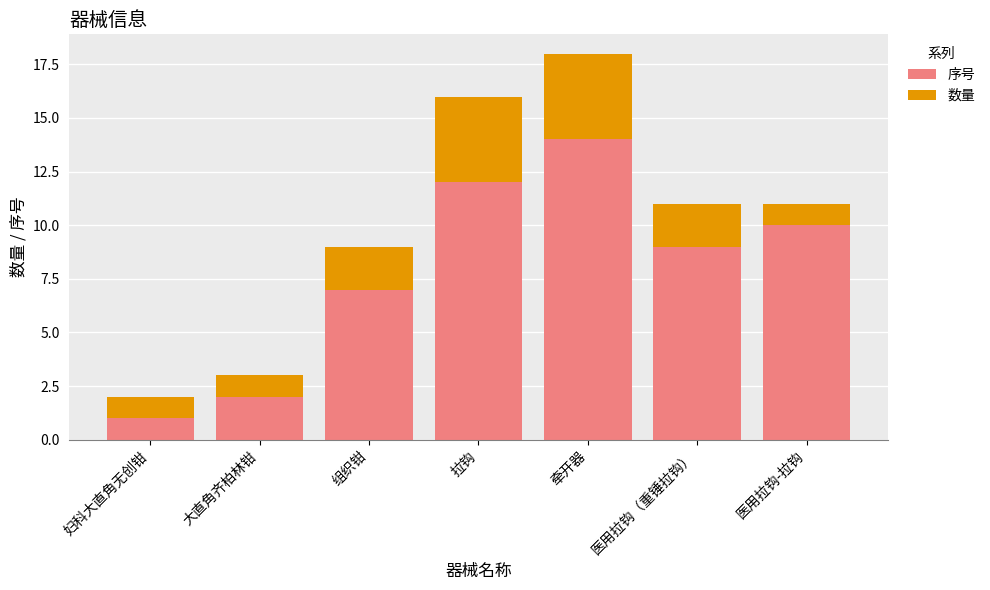

What value does the 序号 series have at 组织钳?

7